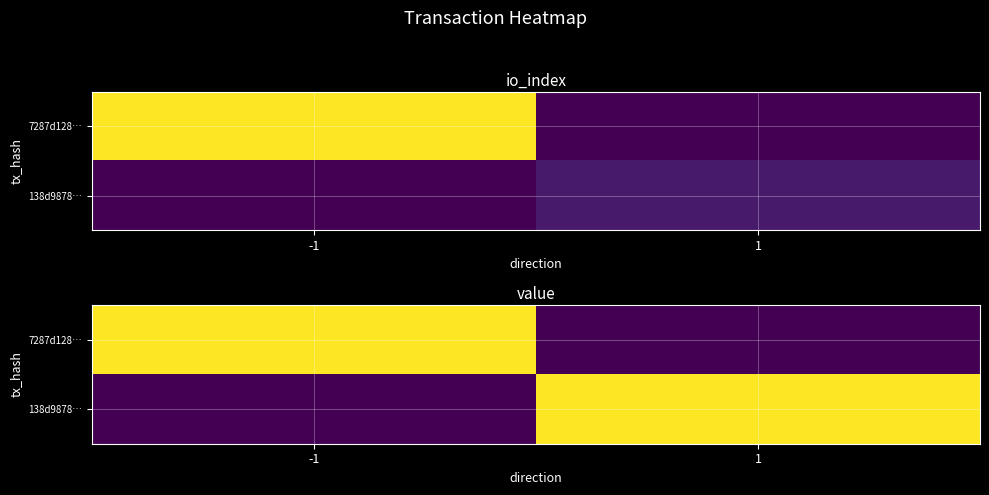

What is the total value across all series at 1?

2.7